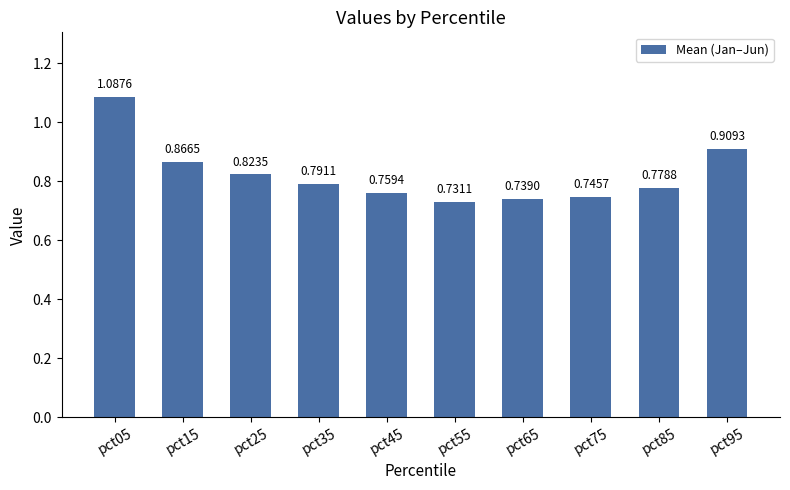

Between pct05 and pct35, which is larger?

pct05